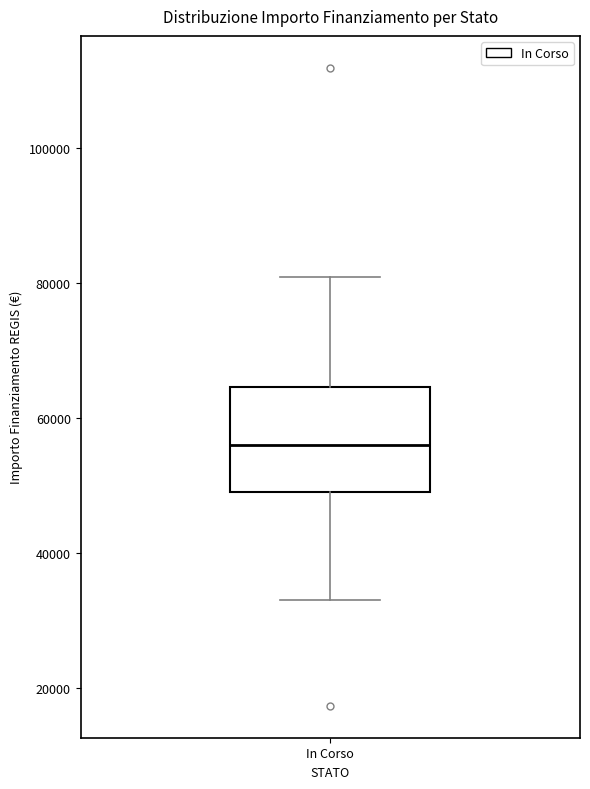

Transcribe this box plot: give where the median line is, the range the box spans, and where the two whiskers end, as read against the y-axis. The values are not printed on the chart, so give them approximately, as read against the axis.

median 56000, box 50000 to 64000, whiskers 32000 to 80000